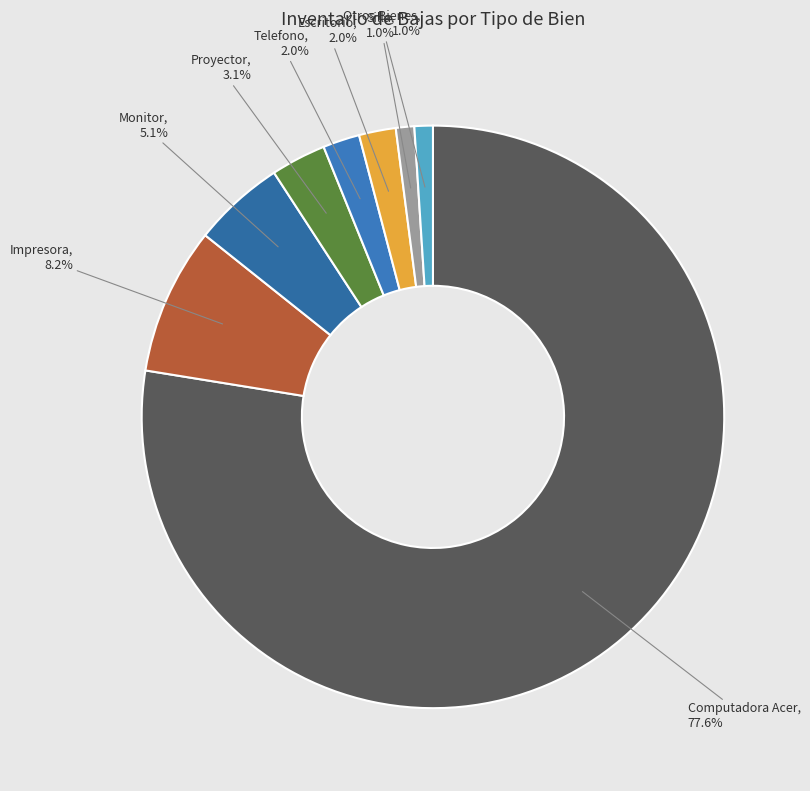

Count the number of slices in the pie.

8